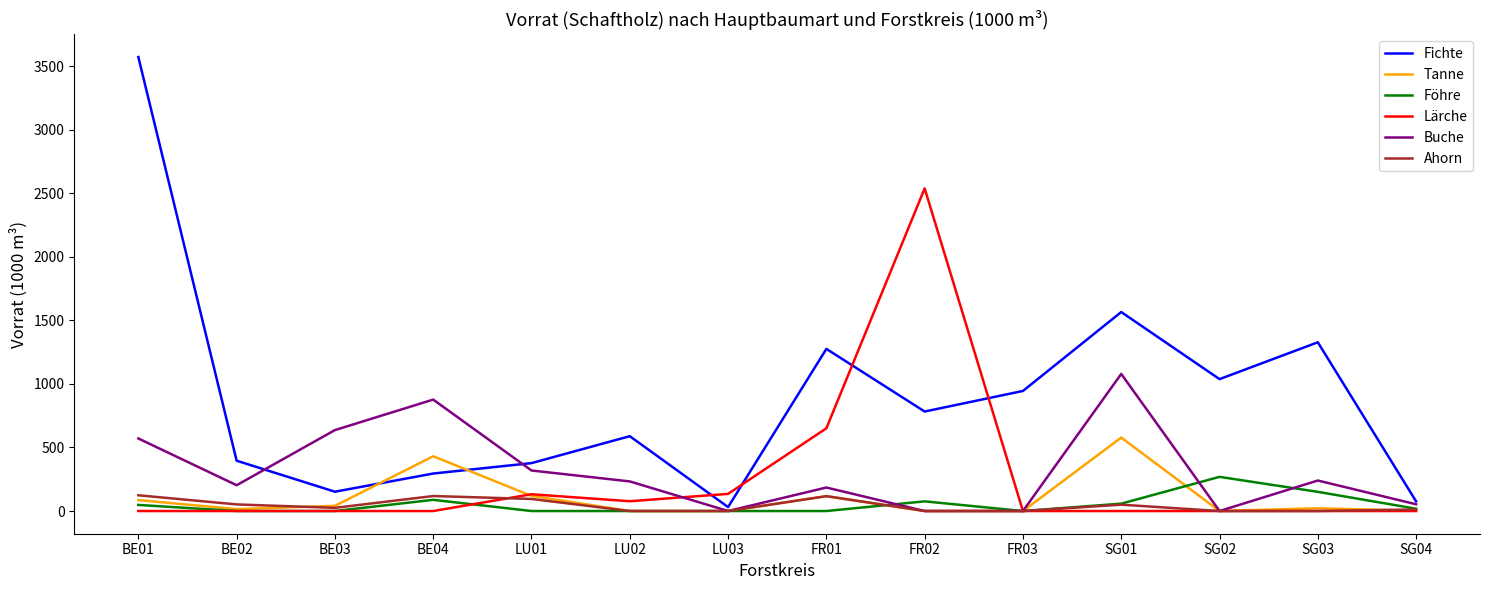

At which category is the sum across all series the highest?

BE01